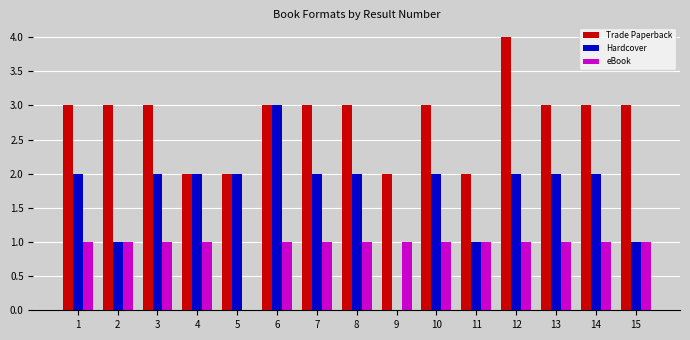

Between 7 and 15, which series saw the biggest shift?

Hardcover